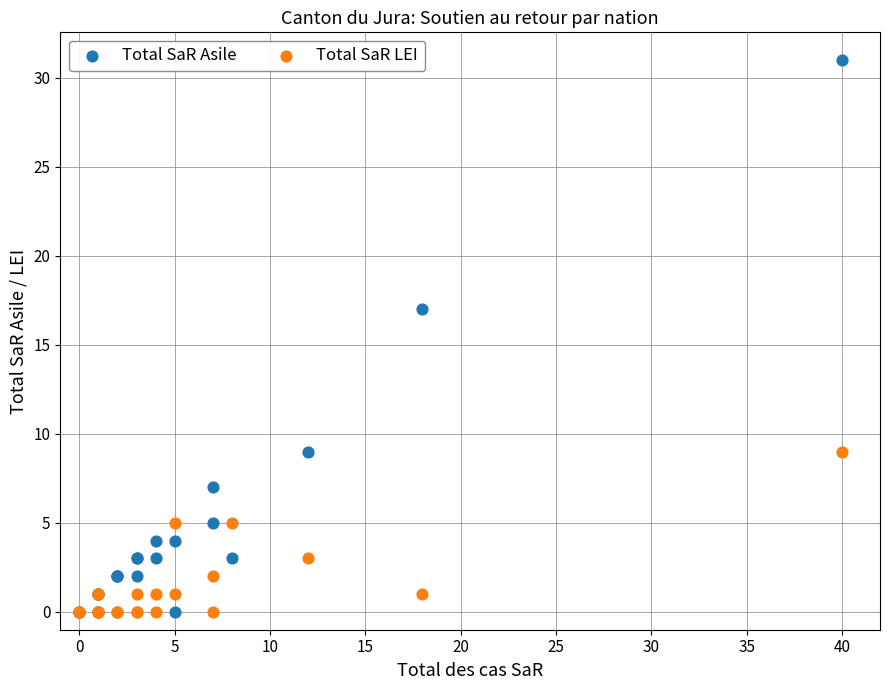

Across all series, what Y value is closest to 15?

17